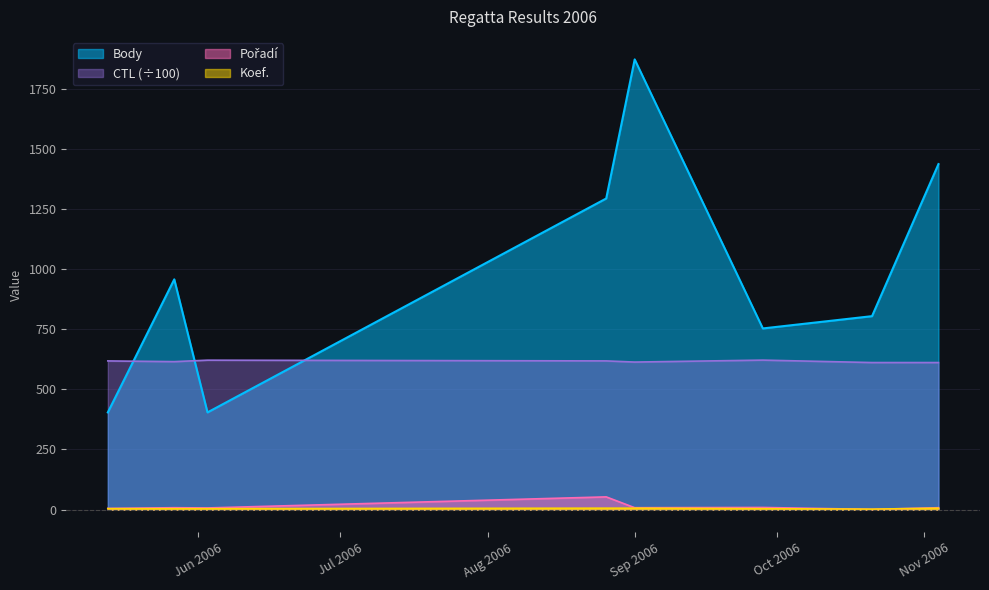

Where is Body nearest to the value 1137?

2006-08-26